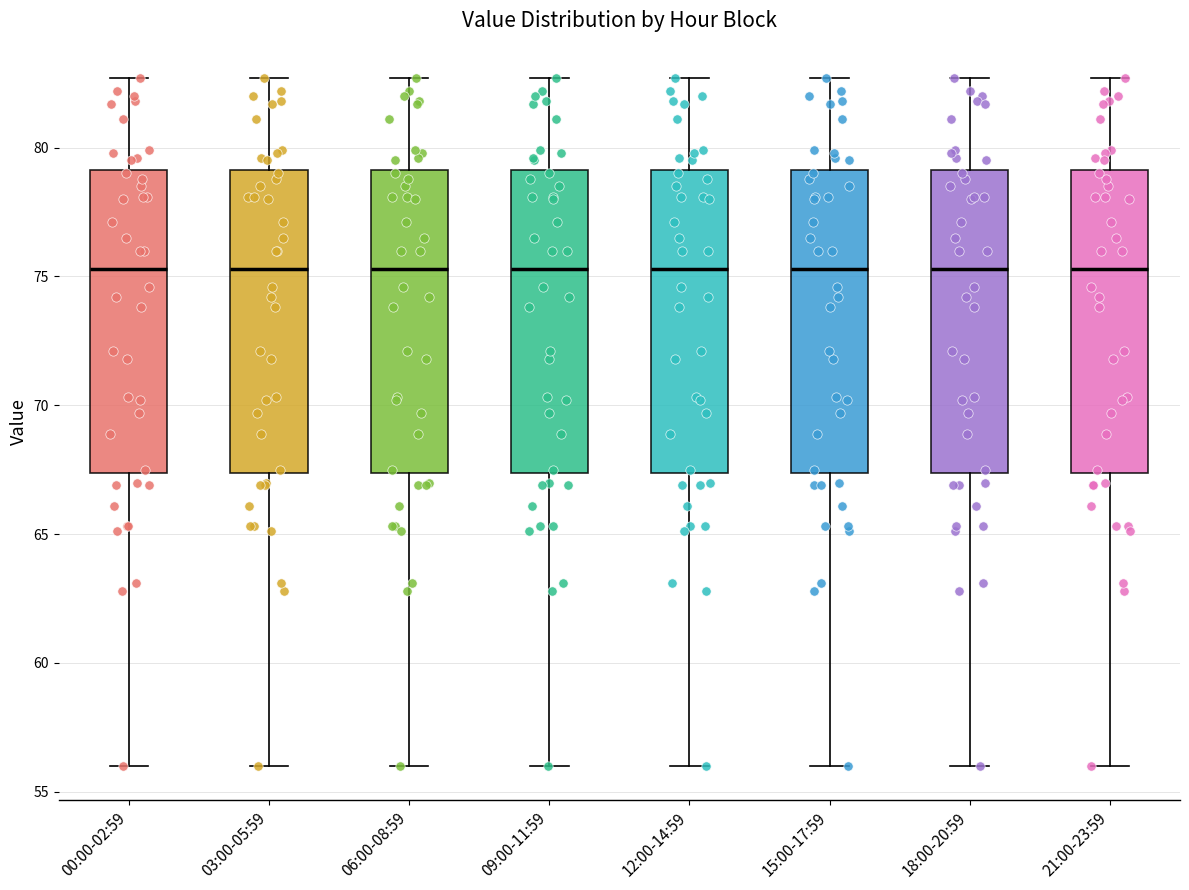

Reading left to right, transcribe this box plot: for each box, give where its median line is, the range the box spans, and where its two whiskers end, as read against the y-axis. The values are not printed on the chart, so give them approximately, as read against the axis.

00:00-02:59: median 75.5, box 67.5 to 79.0, whiskers 56.0 to 82.5
03:00-05:59: median 75.5, box 67.5 to 79.0, whiskers 56.0 to 82.5
06:00-08:59: median 75.5, box 67.5 to 79.0, whiskers 56.0 to 82.5
09:00-11:59: median 75.5, box 67.5 to 79.0, whiskers 56.0 to 82.5
12:00-14:59: median 75.5, box 67.5 to 79.0, whiskers 56.0 to 82.5
15:00-17:59: median 75.5, box 67.5 to 79.0, whiskers 56.0 to 82.5
18:00-20:59: median 75.5, box 67.5 to 79.0, whiskers 56.0 to 82.5
21:00-23:59: median 75.5, box 67.5 to 79.0, whiskers 56.0 to 82.5